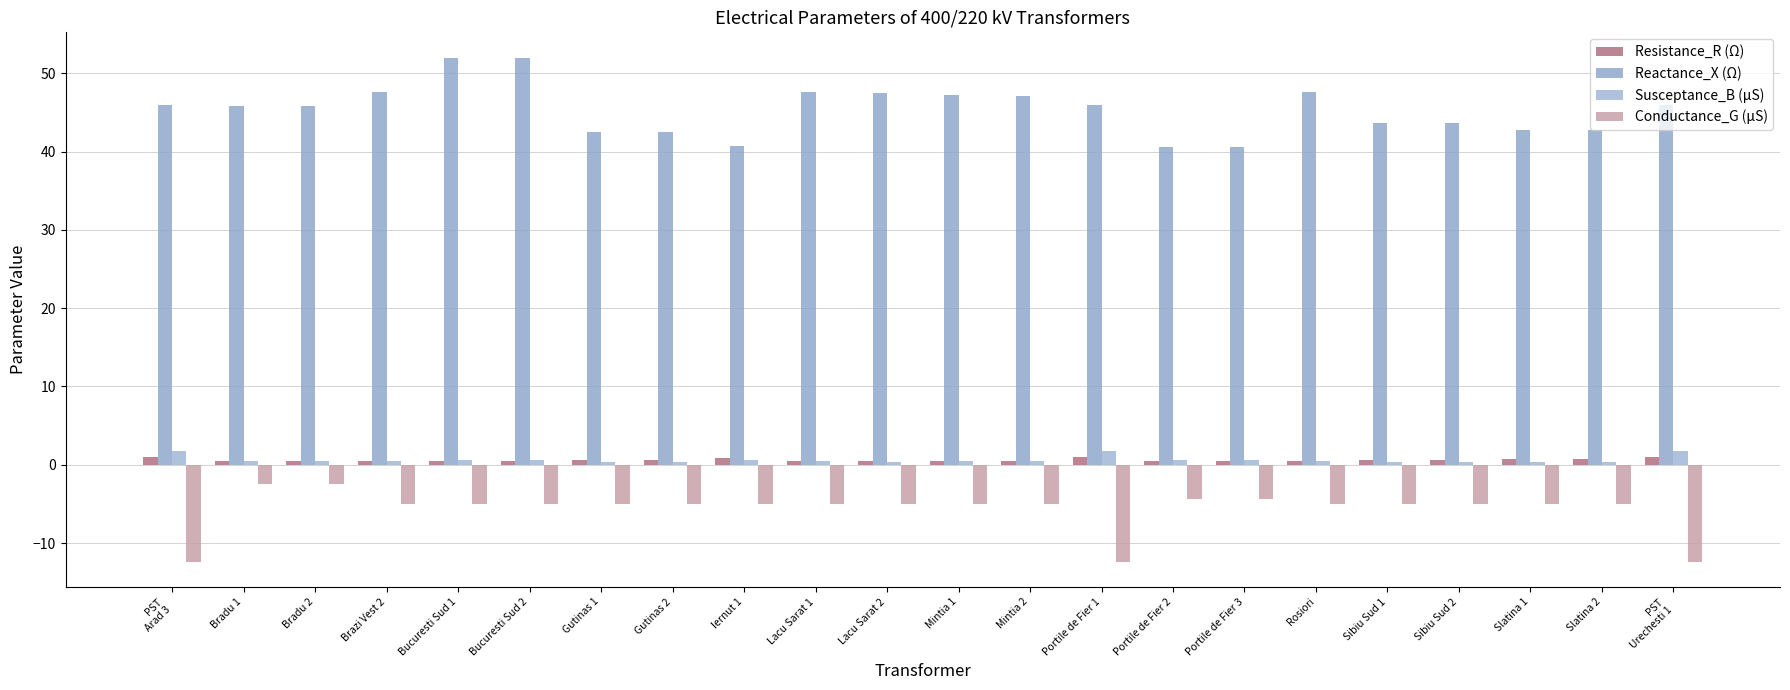

What is the sum of the Conductance_G (µS) values at Slatina 1 and Iernut 1?

-10.0